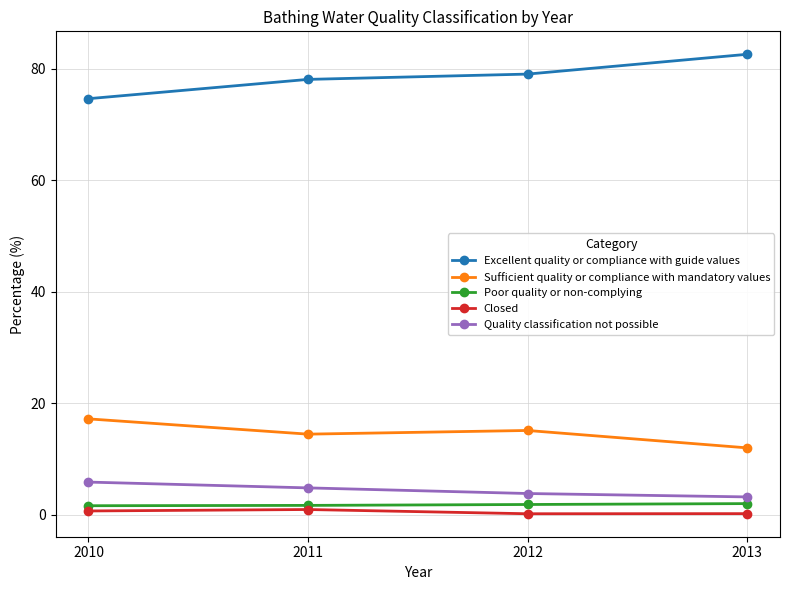

Which series has the largest total across all categories?

Excellent quality or compliance with guide values